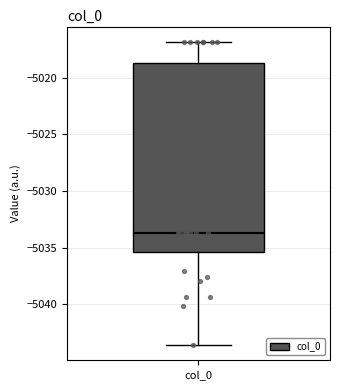

Where does the lower whisker of the box for col_0 end on the y-axis? The values are not printed on the chart, so give them approximately, as read against the axis.

-5043.5